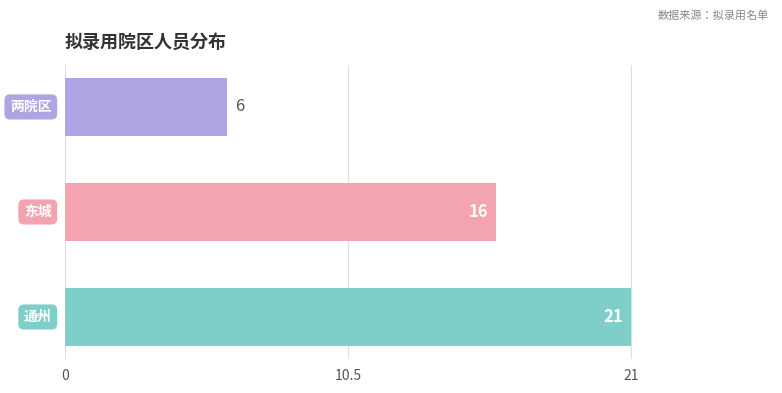

What is the minimum value shown in the chart?

6